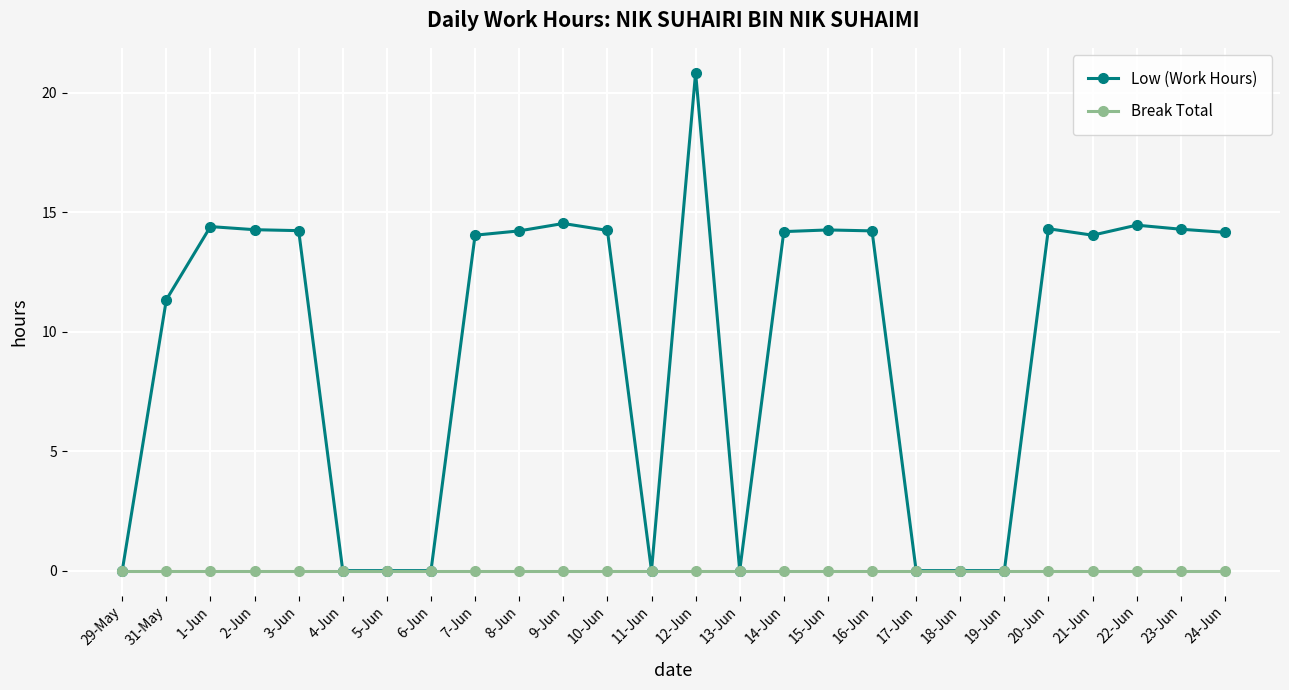

Is this an area chart (filled region under the line)?

No